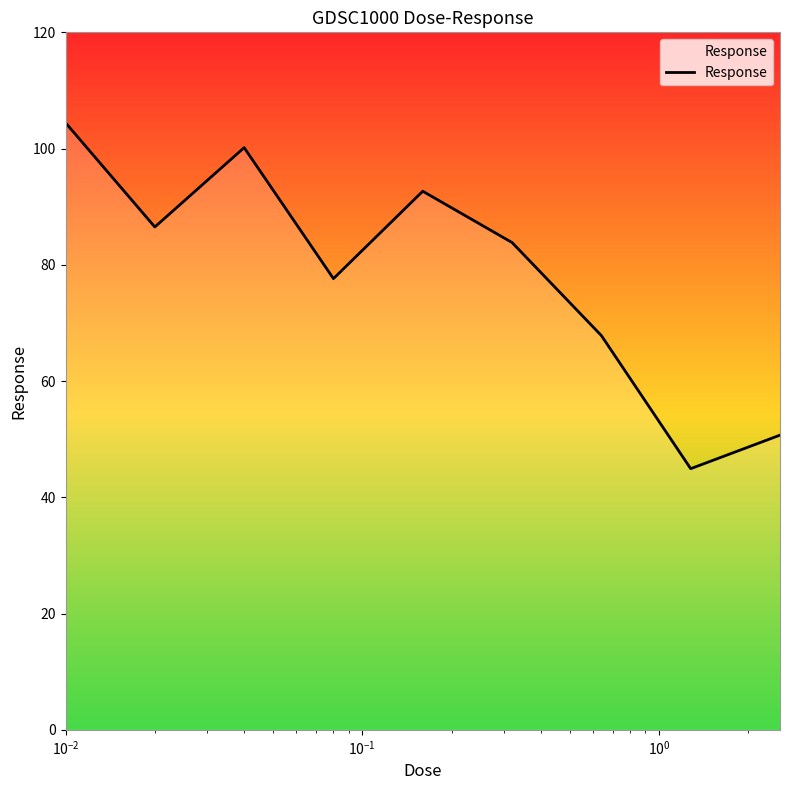

What is the maximum value shown in the chart?

104.4